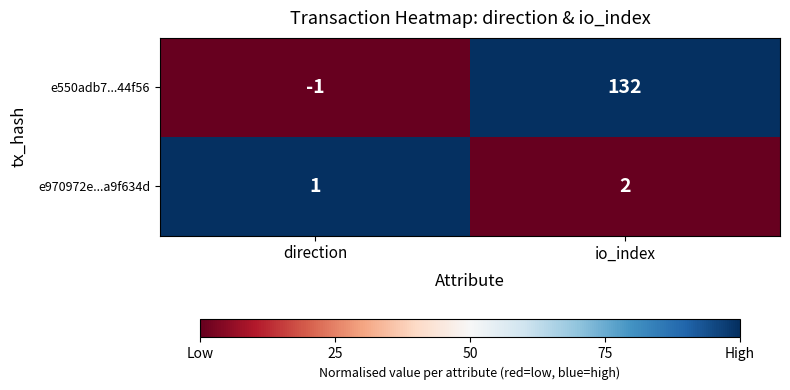

Which series has the largest total across all categories?

e550adb7...44f56